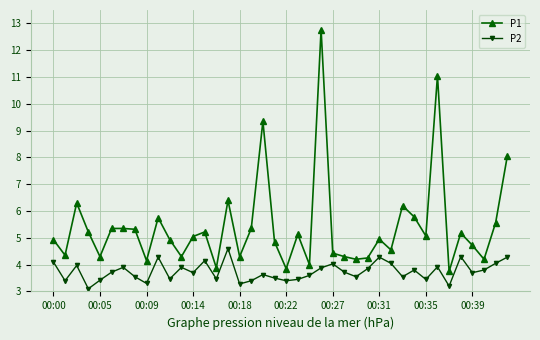

Count the number of data series in this chart.

2